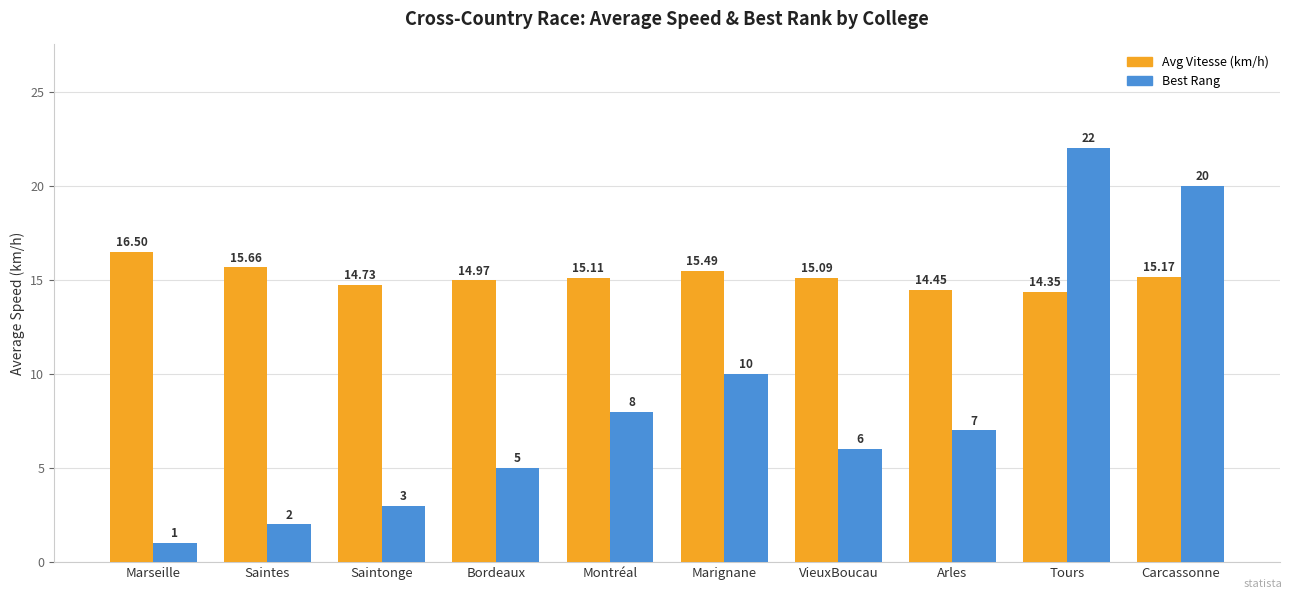

How many categories are shown in the chart?

10